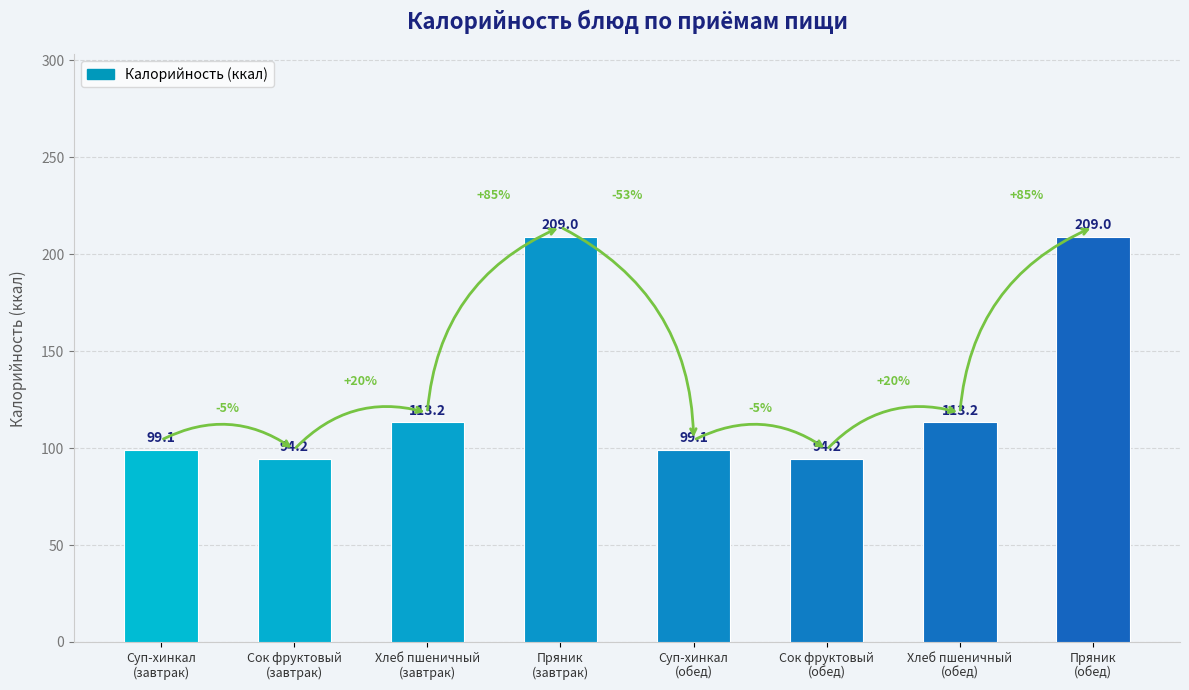

What is the average value?

128.9